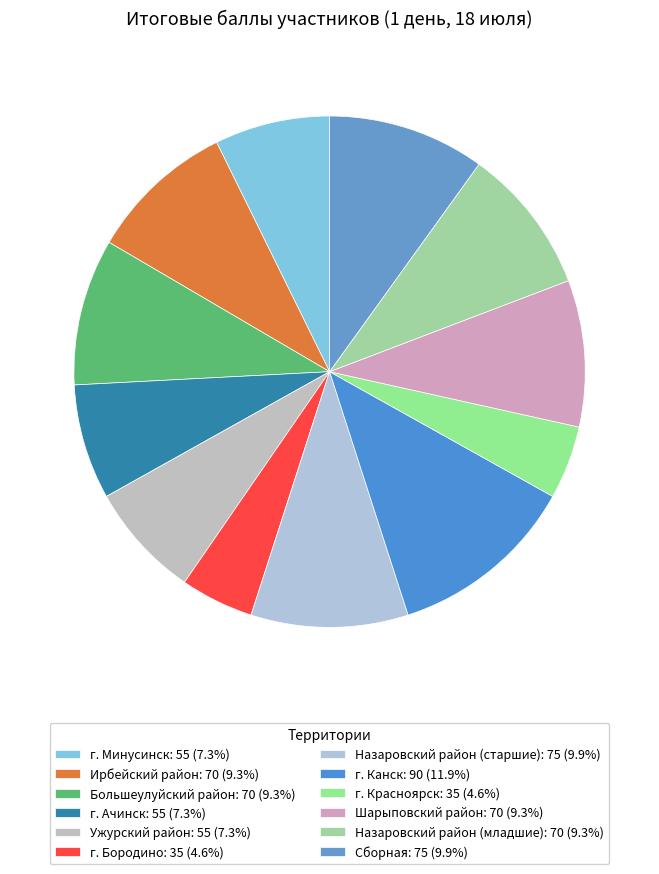

To the nearest percent, what portion does г. Минусинск represent?

7%